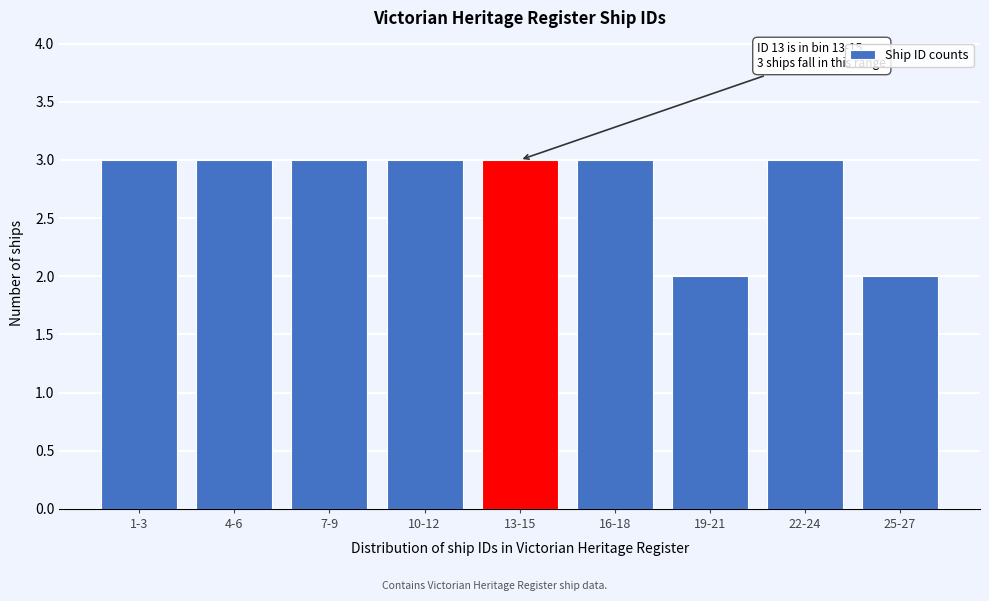

Reading left to right, extract all data points from this chart.

3	3	3	3	3	3	2	3	2